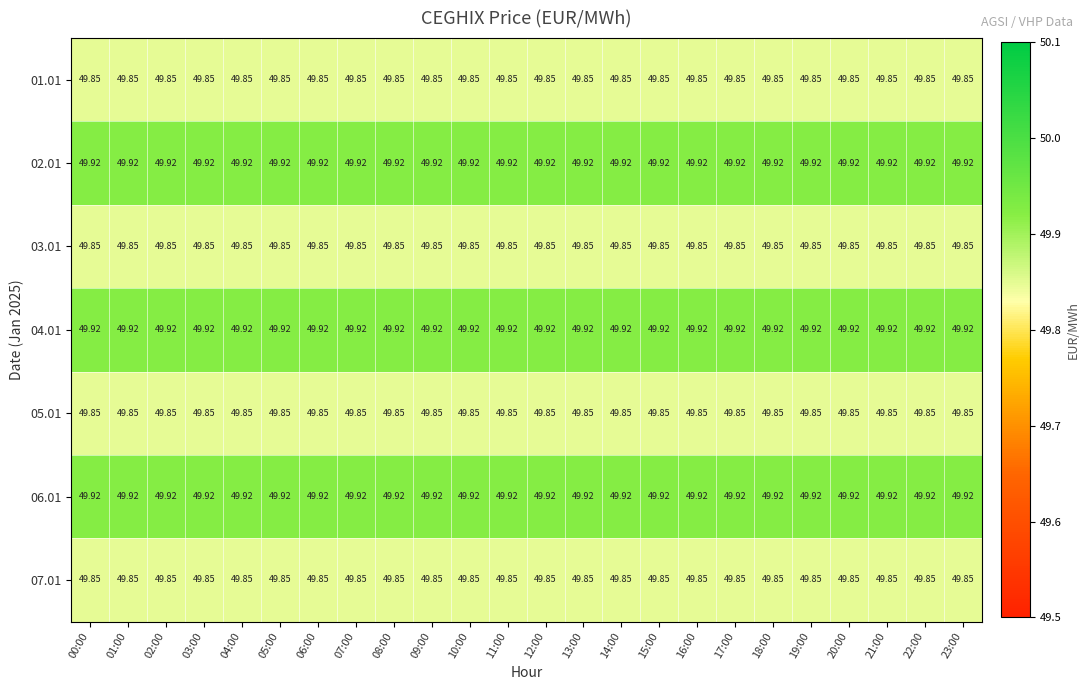

Is the value of 01.01 at 18:00 greater than the value of 04.01 at 19:00?

No